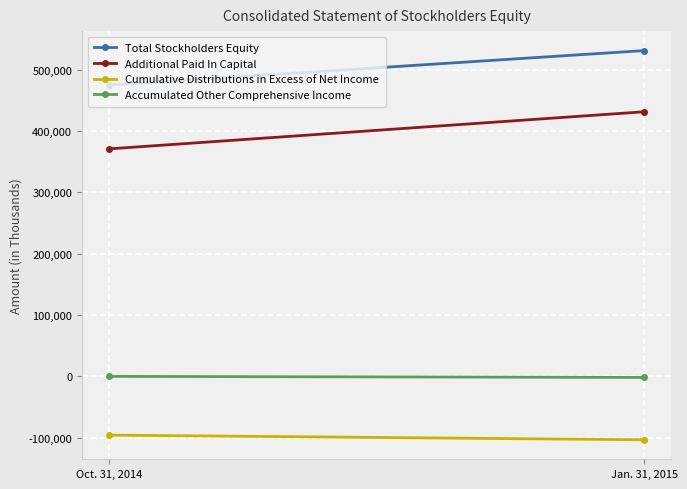

What are all the series names shown in the legend?

Total Stockholders Equity, Additional Paid In Capital, Cumulative Distributions in Excess of Net Income, Accumulated Other Comprehensive Income